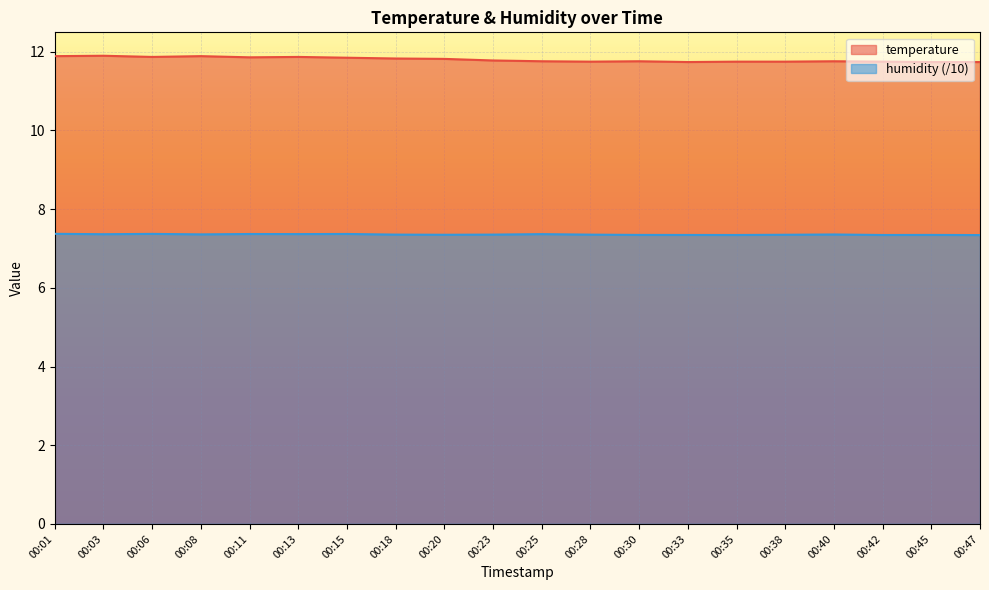

What is the average value of the temperature series?

11.8